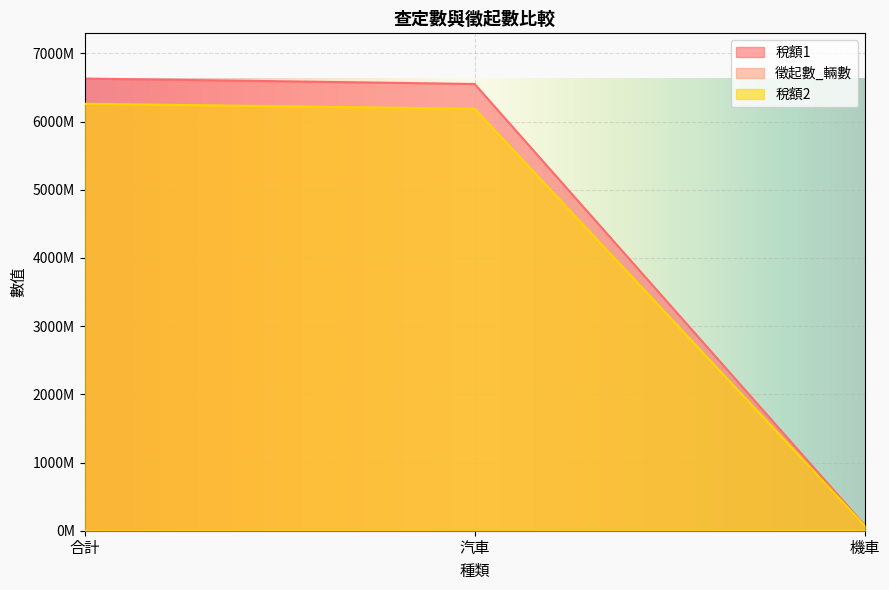

Reading right to left, list all the values displayed in this chart.

稅額1: 79336067	6550634771	6629970838
徵起數_輛數: 42390	706123	748513
稅額2: 73581745	6187101769	6260683514